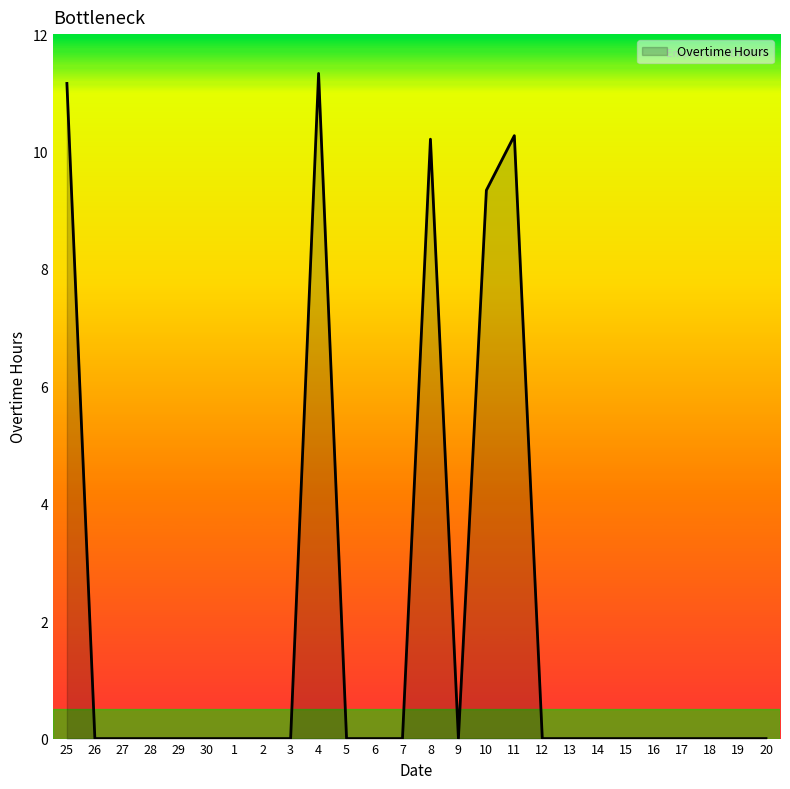

How many lines are shown in the chart?

1